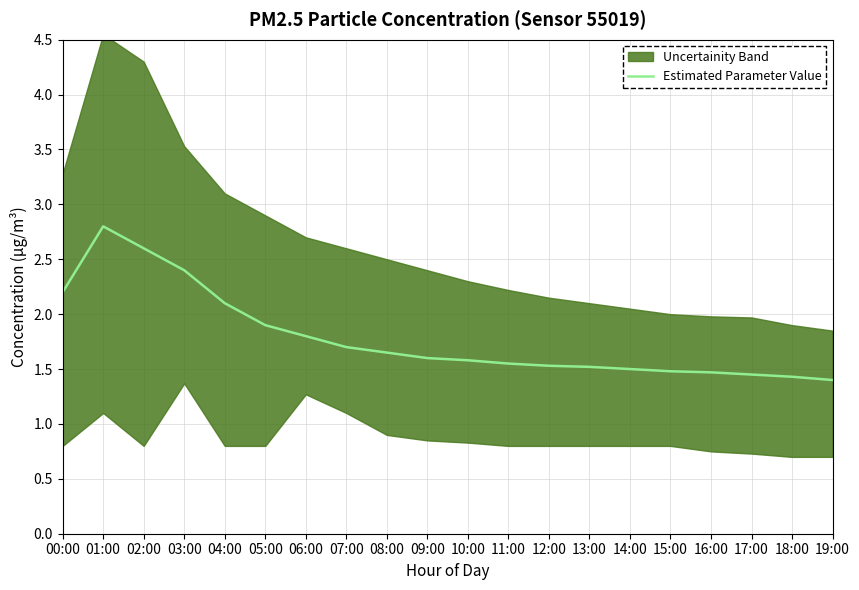

The chart shows a value of 2.4 at 03:00. True or false?

True